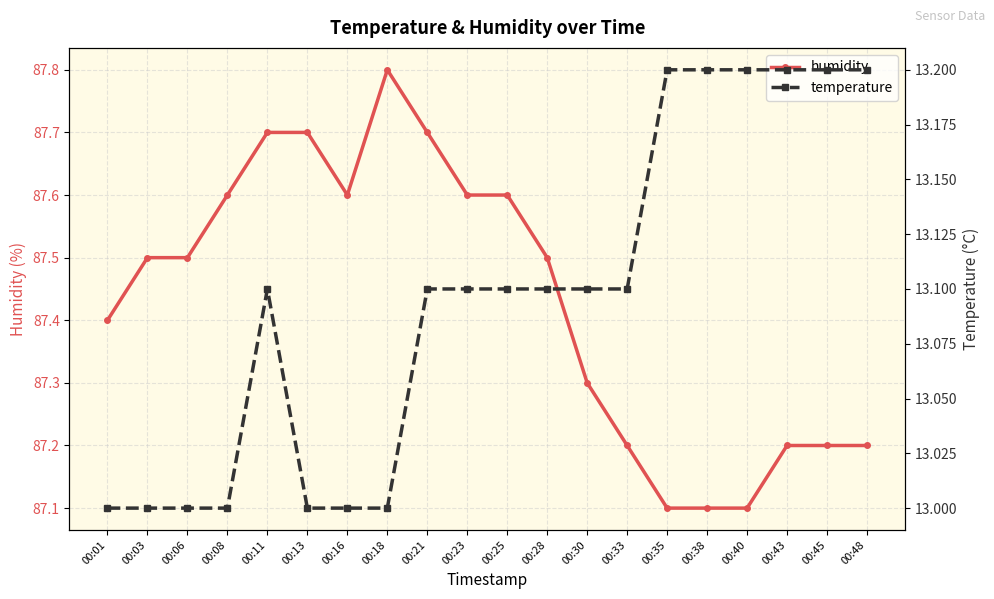

Which label corresponds to the smallest value in the chart?

00:01